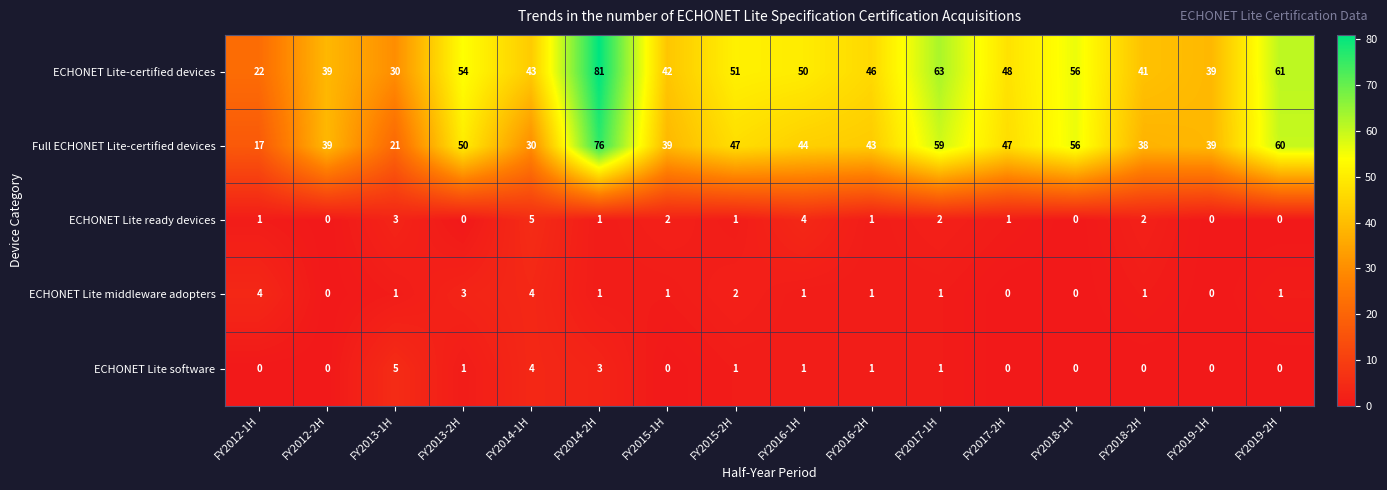

Between FY2013-1H and FY2015-1H, which series saw the biggest shift?

Full ECHONET Lite-certified devices